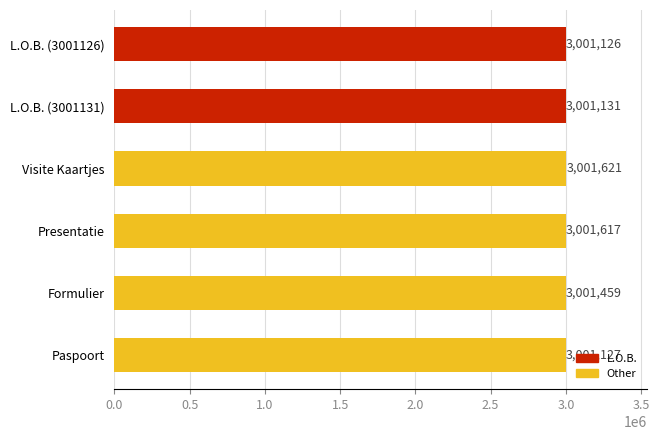

Where is the data nearest to the value 3001373?

Formulier